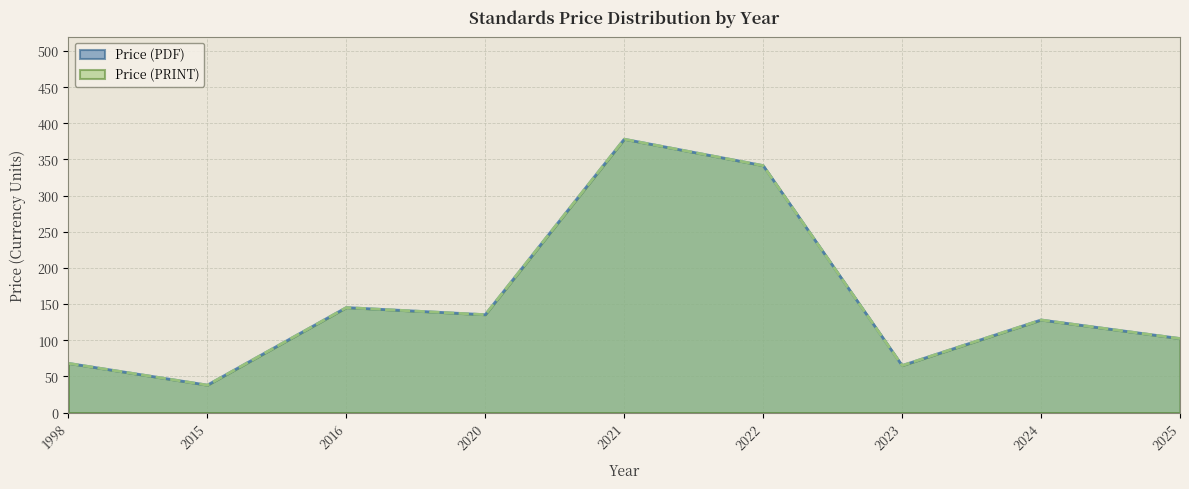

Rank the series at 2022 from highest to lowest value.

Price (PDF), Price (PRINT)